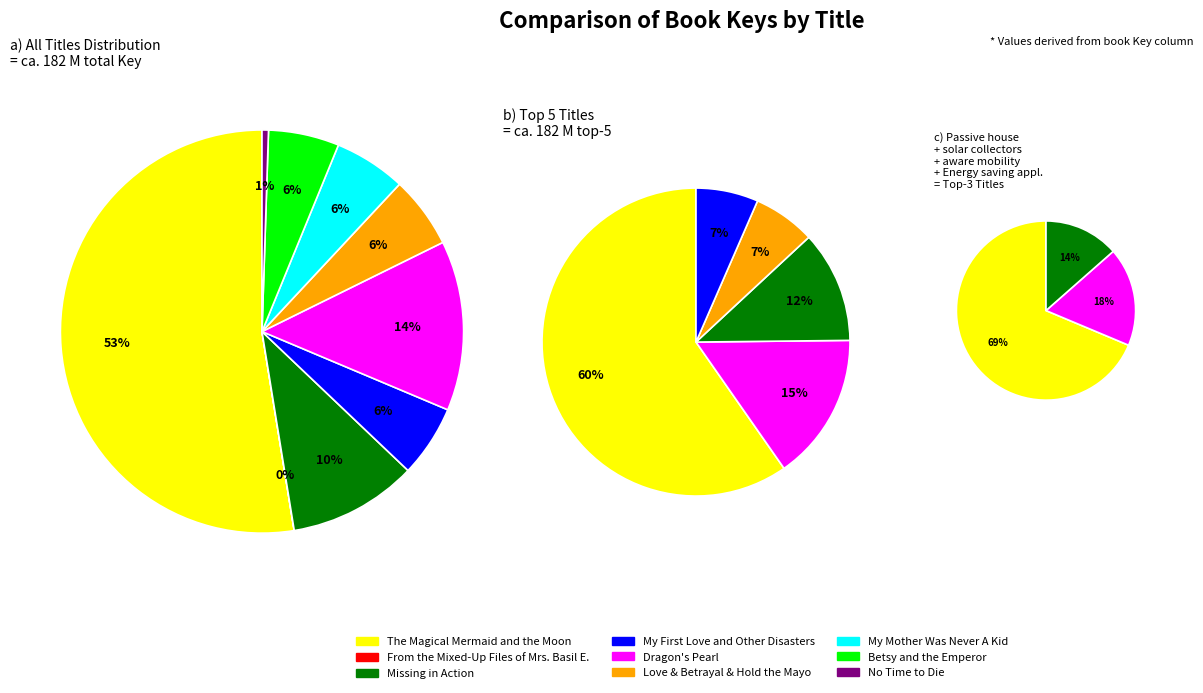

How many segments does this pie chart have?

9